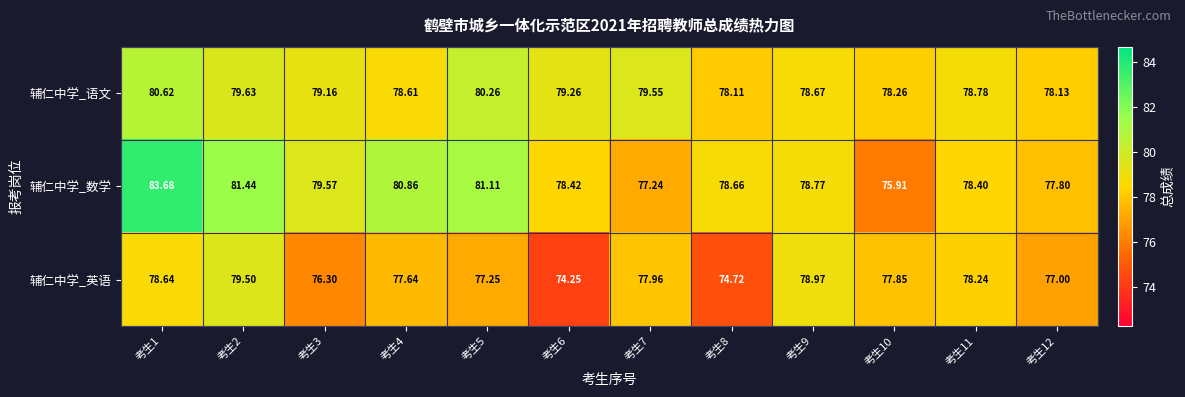

At how many categories does at least one series exceed 77?

12